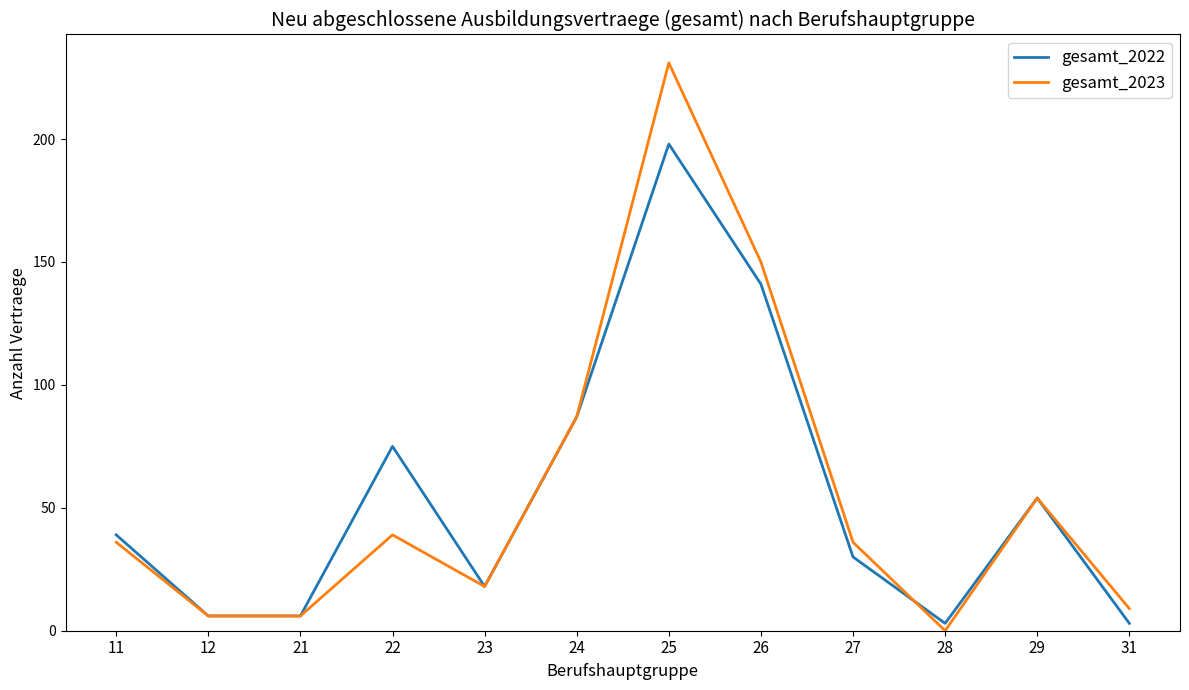

At which category does the chart reach its peak across all series?

25